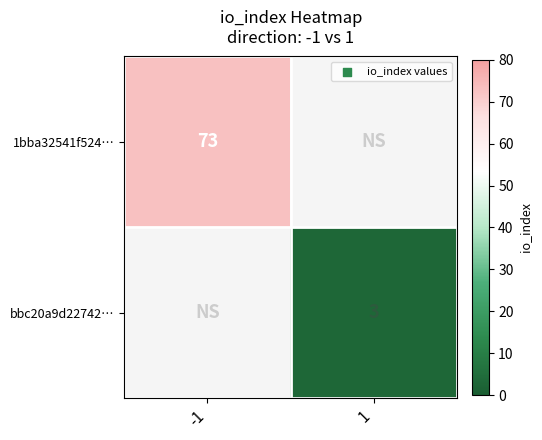

List the series in order of their overall mean, lowest first.

bbc20a9d22742…, 1bba32541f524…